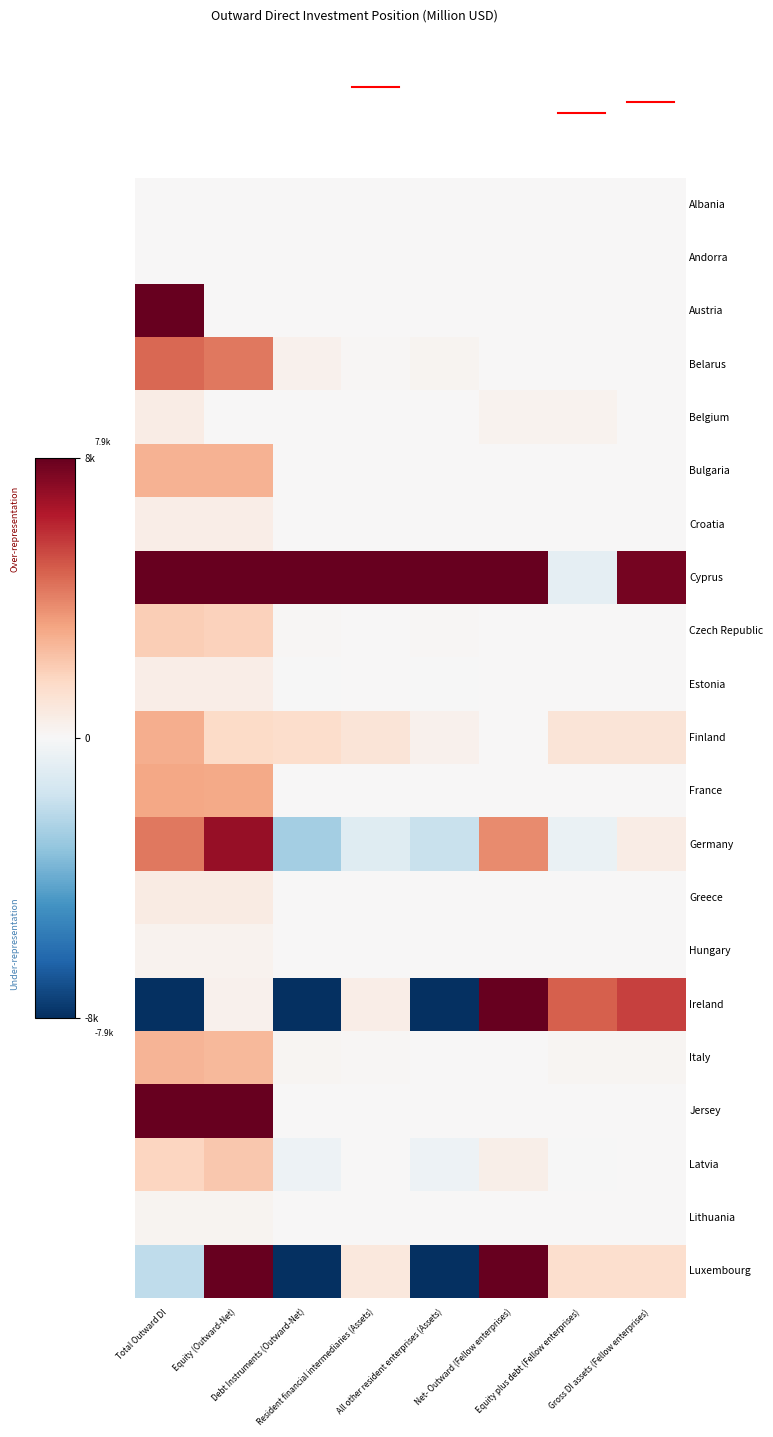

Reading left to right, list all the values displayed in this chart.

Albania: Total Outward DI=7.9	Equity (Outward-Net)=0.0	Debt Instruments (Outward-Net)=0.0	Resident financial intermediaries (Assets)=0.0	All other resident enterprises (Assets)=0.0	Net- Outward (Fellow enterprises)=0.0	Equity plus debt (Fellow enterprises)=0.0	Gross DI assets (Fellow enterprises)=0.0
Andorra: Total Outward DI=42.7	Equity (Outward-Net)=42.7	Debt Instruments (Outward-Net)=0.0	Resident financial intermediaries (Assets)=0.0	All other resident enterprises (Assets)=0.0	Net- Outward (Fellow enterprises)=0.0	Equity plus debt (Fellow enterprises)=0.0	Gross DI assets (Fellow enterprises)=0.0
Austria: Total Outward DI=25860.3	Equity (Outward-Net)=0.0	Debt Instruments (Outward-Net)=0.0	Resident financial intermediaries (Assets)=0.0	All other resident enterprises (Assets)=0.0	Net- Outward (Fellow enterprises)=9.0	Equity plus debt (Fellow enterprises)=9.0	Gross DI assets (Fellow enterprises)=0.0
Belarus: Total Outward DI=4512.1	Equity (Outward-Net)=4163.2	Debt Instruments (Outward-Net)=348.9	Resident financial intermediaries (Assets)=107.3	All other resident enterprises (Assets)=241.6	Net- Outward (Fellow enterprises)=15.6	Equity plus debt (Fellow enterprises)=17.0	Gross DI assets (Fellow enterprises)=31.1
Belgium: Total Outward DI=558.4	Equity (Outward-Net)=0.0	Debt Instruments (Outward-Net)=0.0	Resident financial intermediaries (Assets)=0.0	All other resident enterprises (Assets)=0.0	Net- Outward (Fellow enterprises)=252.3	Equity plus debt (Fellow enterprises)=252.3	Gross DI assets (Fellow enterprises)=0.0
Bulgaria: Total Outward DI=2727.6	Equity (Outward-Net)=2723.1	Debt Instruments (Outward-Net)=4.5	Resident financial intermediaries (Assets)=1.5	All other resident enterprises (Assets)=3.0	Net- Outward (Fellow enterprises)=0.0	Equity plus debt (Fellow enterprises)=0.0	Gross DI assets (Fellow enterprises)=0.0
Croatia: Total Outward DI=502.2	Equity (Outward-Net)=500.8	Debt Instruments (Outward-Net)=1.5	Resident financial intermediaries (Assets)=0.0	All other resident enterprises (Assets)=1.5	Net- Outward (Fellow enterprises)=0.0	Equity plus debt (Fellow enterprises)=0.0	Gross DI assets (Fellow enterprises)=0.0
Cyprus: Total Outward DI=204640.4	Equity (Outward-Net)=186212.4	Debt Instruments (Outward-Net)=18428.0	Resident financial intermediaries (Assets)=9734.2	All other resident enterprises (Assets)=8693.8	Net- Outward (Fellow enterprises)=10505.9	Equity plus debt (Fellow enterprises)=-699.3	Gross DI assets (Fellow enterprises)=7522.4
Czech Republic: Total Outward DI=1907.2	Equity (Outward-Net)=1822.1	Debt Instruments (Outward-Net)=85.1	Resident financial intermediaries (Assets)=6.5	All other resident enterprises (Assets)=78.6	Net- Outward (Fellow enterprises)=0.0	Equity plus debt (Fellow enterprises)=0.0	Gross DI assets (Fellow enterprises)=0.0
Estonia: Total Outward DI=497.5	Equity (Outward-Net)=504.5	Debt Instruments (Outward-Net)=-7.0	Resident financial intermediaries (Assets)=0.0	All other resident enterprises (Assets)=-7.0	Net- Outward (Fellow enterprises)=17.0	Equity plus debt (Fellow enterprises)=0.0	Gross DI assets (Fellow enterprises)=0.0
Finland: Total Outward DI=2887.8	Equity (Outward-Net)=1481.0	Debt Instruments (Outward-Net)=1406.8	Resident financial intermediaries (Assets)=1042.9	All other resident enterprises (Assets)=363.9	Net- Outward (Fellow enterprises)=0.0	Equity plus debt (Fellow enterprises)=1041.6	Gross DI assets (Fellow enterprises)=1041.6
France: Total Outward DI=3019.8	Equity (Outward-Net)=2964.6	Debt Instruments (Outward-Net)=55.1	Resident financial intermediaries (Assets)=20.1	All other resident enterprises (Assets)=35.1	Net- Outward (Fellow enterprises)=0.0	Equity plus debt (Fellow enterprises)=11.1	Gross DI assets (Fellow enterprises)=11.1
Germany: Total Outward DI=4169.3	Equity (Outward-Net)=6836.2	Debt Instruments (Outward-Net)=-2666.8	Resident financial intermediaries (Assets)=-932.8	All other resident enterprises (Assets)=-1734.1	Net- Outward (Fellow enterprises)=3750.7	Equity plus debt (Fellow enterprises)=-526.9	Gross DI assets (Fellow enterprises)=580.3
Greece: Total Outward DI=674.1	Equity (Outward-Net)=664.0	Debt Instruments (Outward-Net)=10.2	Resident financial intermediaries (Assets)=0.0	All other resident enterprises (Assets)=10.2	Net- Outward (Fellow enterprises)=0.0	Equity plus debt (Fellow enterprises)=1.1	Gross DI assets (Fellow enterprises)=1.1
Hungary: Total Outward DI=295.2	Equity (Outward-Net)=290.7	Debt Instruments (Outward-Net)=4.5	Resident financial intermediaries (Assets)=0.0	All other resident enterprises (Assets)=4.5	Net- Outward (Fellow enterprises)=0.0	Equity plus debt (Fellow enterprises)=0.0	Gross DI assets (Fellow enterprises)=0.0
Ireland: Total Outward DI=-17843.4	Equity (Outward-Net)=352.2	Debt Instruments (Outward-Net)=-18195.6	Resident financial intermediaries (Assets)=507.1	All other resident enterprises (Assets)=-18702.7	Net- Outward (Fellow enterprises)=26467.7	Equity plus debt (Fellow enterprises)=4735.3	Gross DI assets (Fellow enterprises)=5396.7
Italy: Total Outward DI=2698.6	Equity (Outward-Net)=2563.4	Debt Instruments (Outward-Net)=135.2	Resident financial intermediaries (Assets)=112.2	All other resident enterprises (Assets)=23.0	Net- Outward (Fellow enterprises)=0.0	Equity plus debt (Fellow enterprises)=148.3	Gross DI assets (Fellow enterprises)=148.3
Jersey: Total Outward DI=20401.4	Equity (Outward-Net)=20368.2	Debt Instruments (Outward-Net)=33.2	Resident financial intermediaries (Assets)=0.0	All other resident enterprises (Assets)=33.2	Net- Outward (Fellow enterprises)=0.0	Equity plus debt (Fellow enterprises)=26.6	Gross DI assets (Fellow enterprises)=26.6
Latvia: Total Outward DI=1695.7	Equity (Outward-Net)=2094.7	Debt Instruments (Outward-Net)=-399.0	Resident financial intermediaries (Assets)=0.0	All other resident enterprises (Assets)=-399.0	Net- Outward (Fellow enterprises)=432.6	Equity plus debt (Fellow enterprises)=-45.3	Gross DI assets (Fellow enterprises)=0.0
Lithuania: Total Outward DI=227.2	Equity (Outward-Net)=226.3	Debt Instruments (Outward-Net)=0.9	Resident financial intermediaries (Assets)=0.0	All other resident enterprises (Assets)=0.9	Net- Outward (Fellow enterprises)=0.0	Equity plus debt (Fellow enterprises)=0.0	Gross DI assets (Fellow enterprises)=0.0
Luxembourg: Total Outward DI=-2005.6	Equity (Outward-Net)=16572.5	Debt Instruments (Outward-Net)=-18578.1	Resident financial intermediaries (Assets)=802.3	All other resident enterprises (Assets)=-19380.4	Net- Outward (Fellow enterprises)=21213.2	Equity plus debt (Fellow enterprises)=1293.1	Gross DI assets (Fellow enterprises)=1293.1